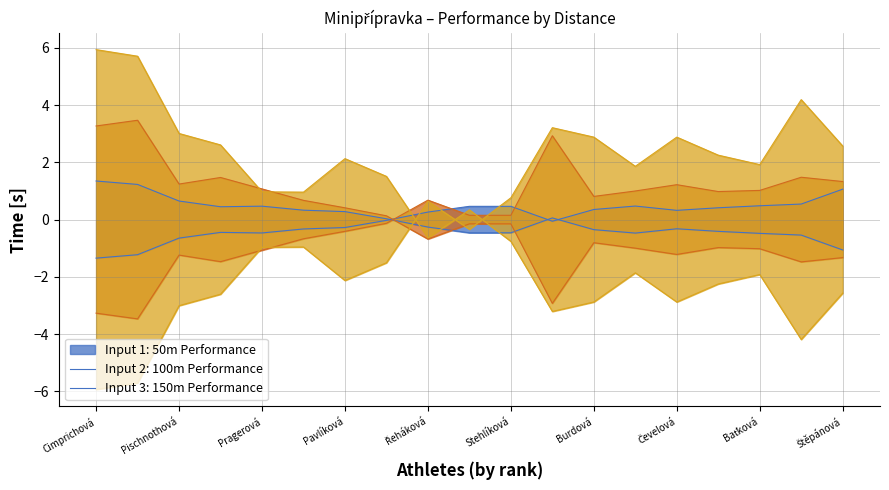

What are all the series names shown in the legend?

50m Performance, 100m Performance, 150m Performance